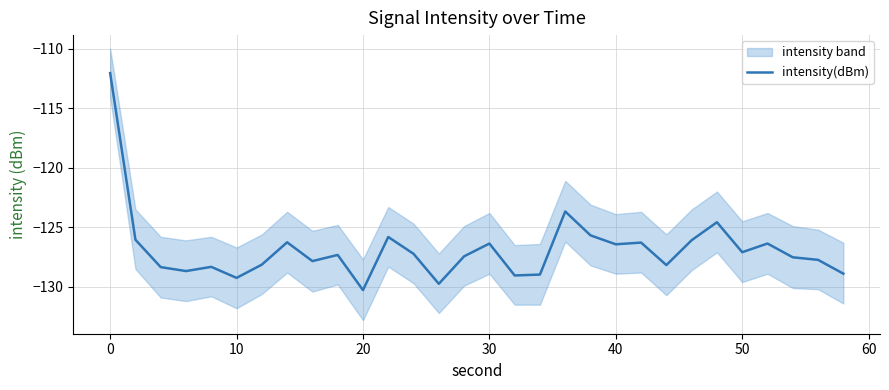

What is the lowest value of the intensity(dBm) series?

-130.3